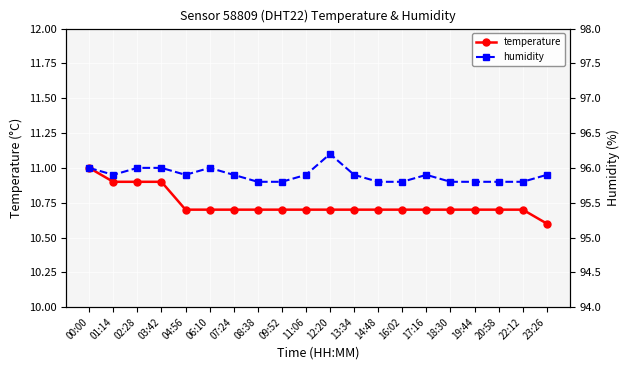

What is the sum of the temperature values at 08:38 and 23:26?

21.3